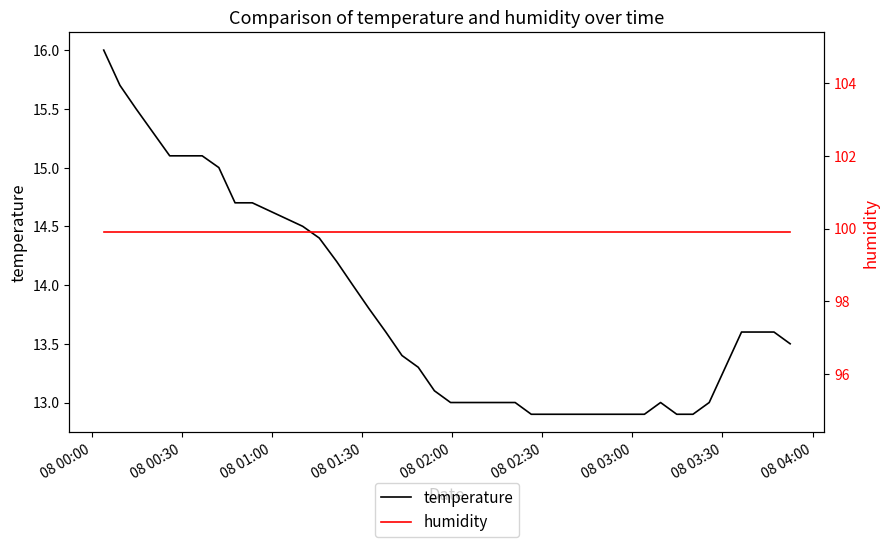

What is the lowest value of the temperature series?

12.9